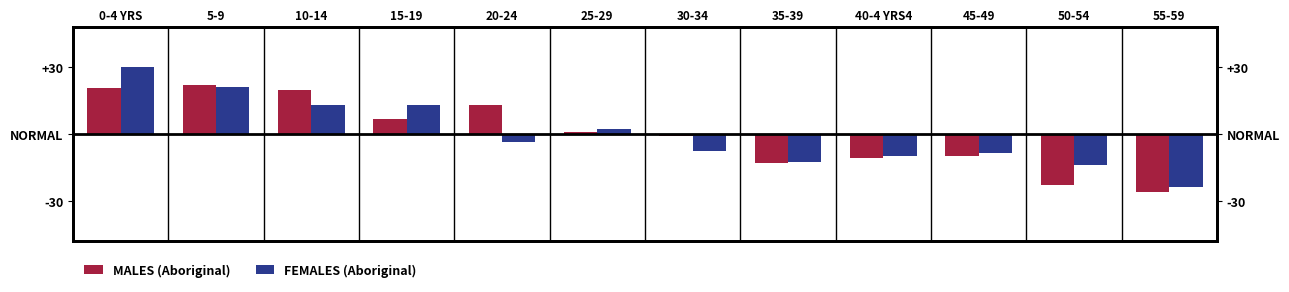

What value does the FEMALES (Aboriginal) series have at 55-59?

-23.8